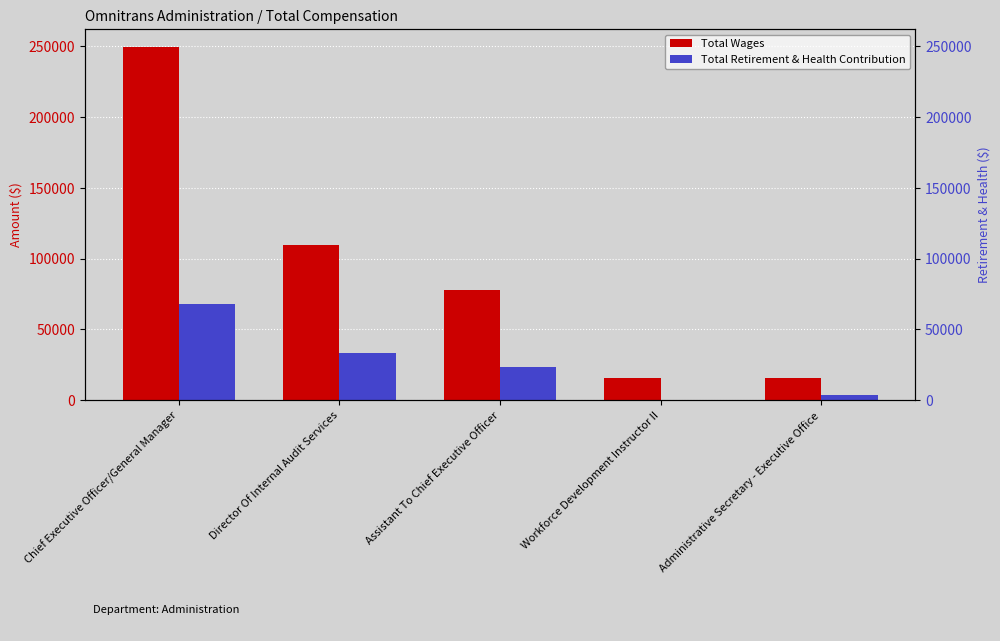

How many bars are there in each group?

2